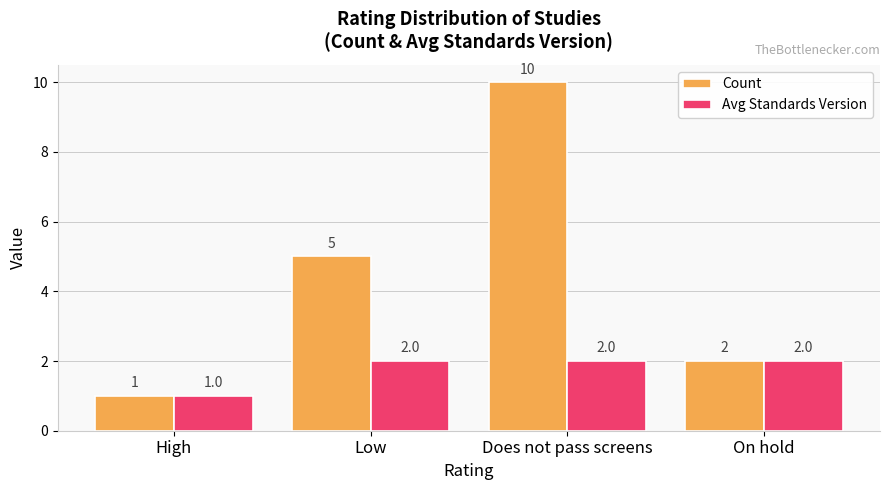

What is the sum of the Count values at Does not pass screens and On hold?

12